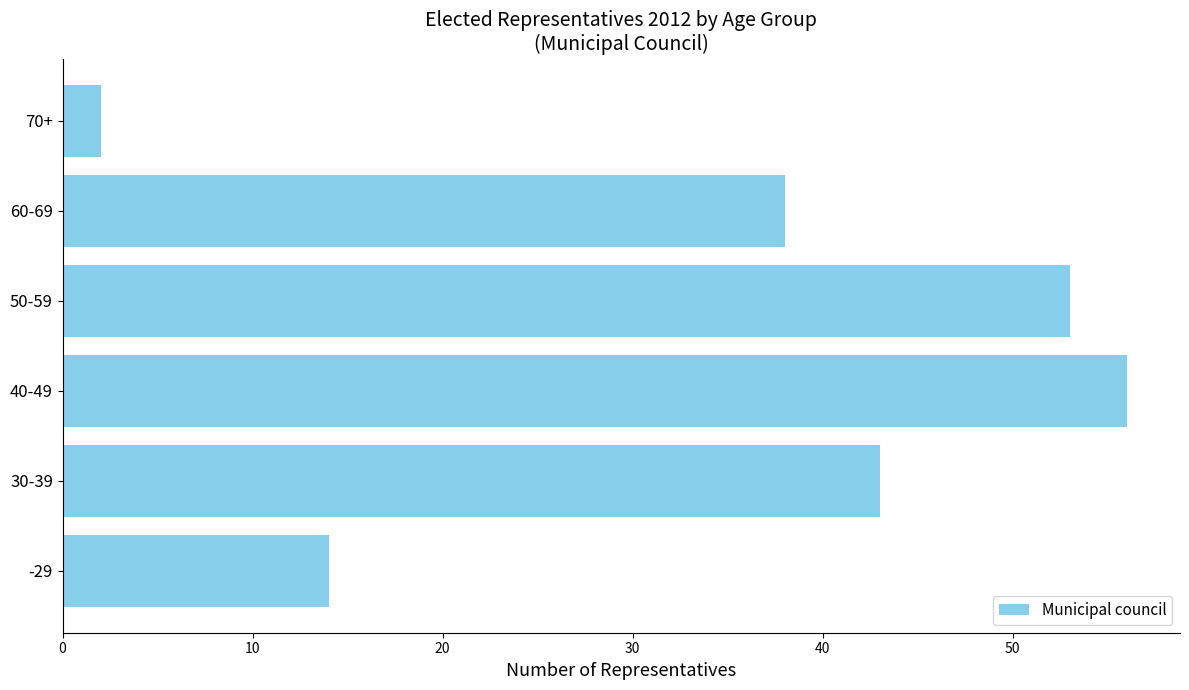

What is the difference between the maximum and second lowest values?

42